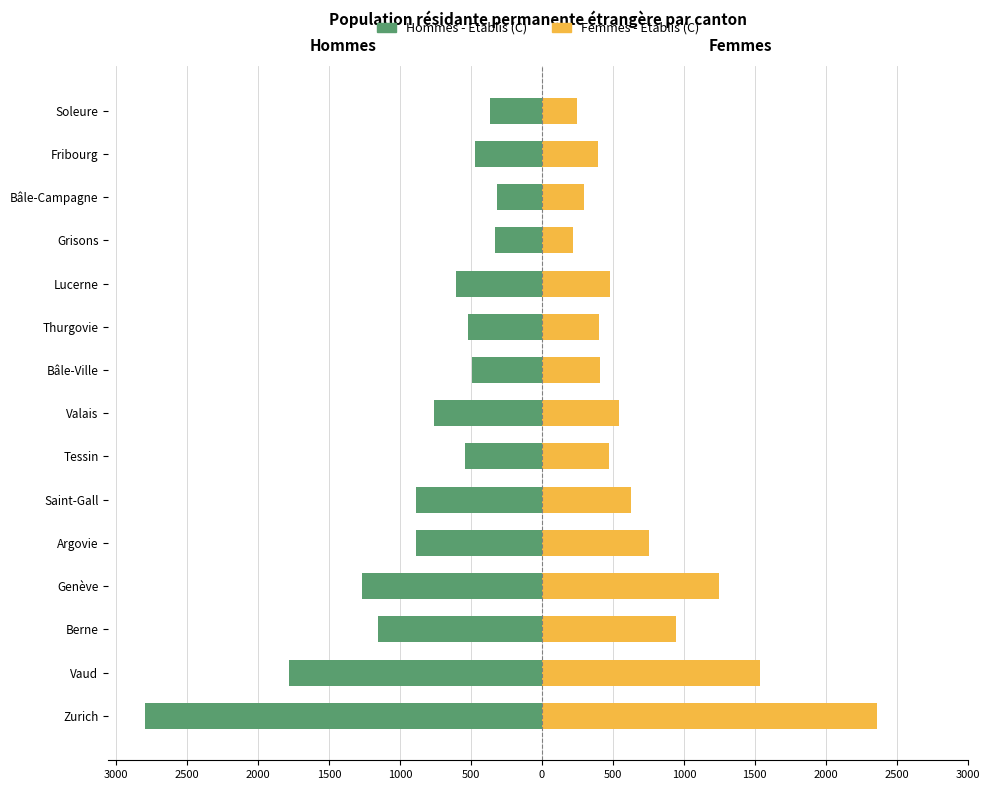

Between Valais and Grisons, which series saw the biggest shift?

Hommes - Etablis (C)